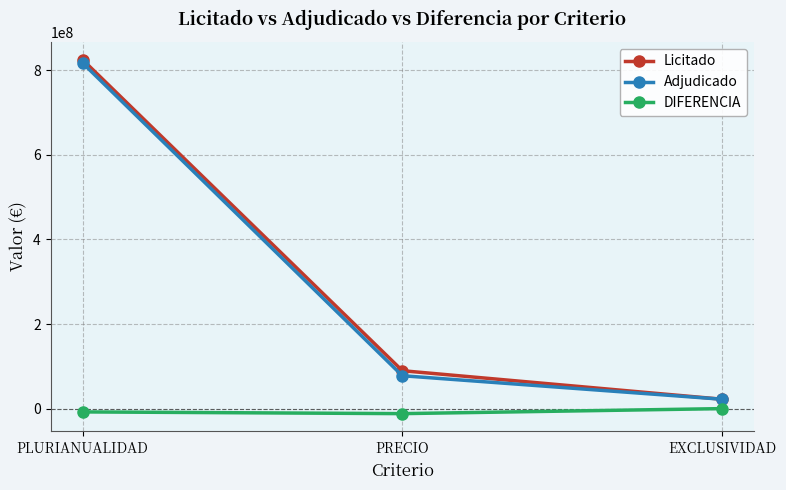

The Licitado series shows 825136111 at PLURIANUALIDAD. True or false?

True